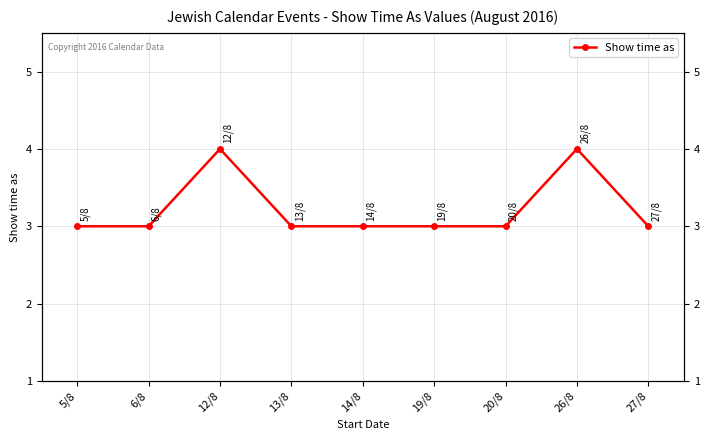

True or false: the data has more than 1 interior local peaks.

True